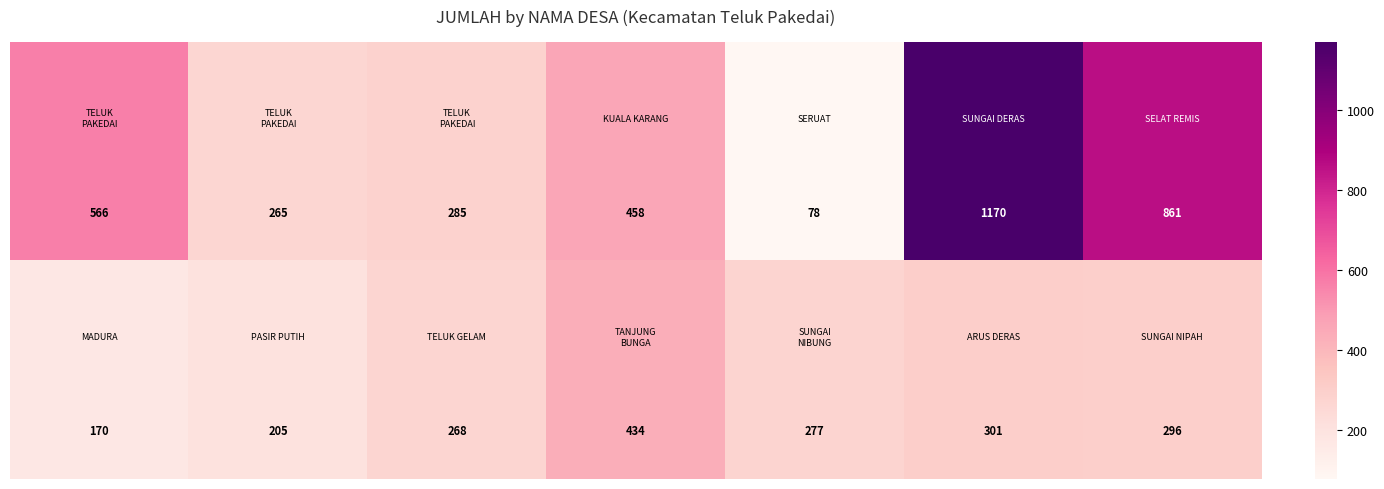

What is the maximum value shown in the chart?

1170